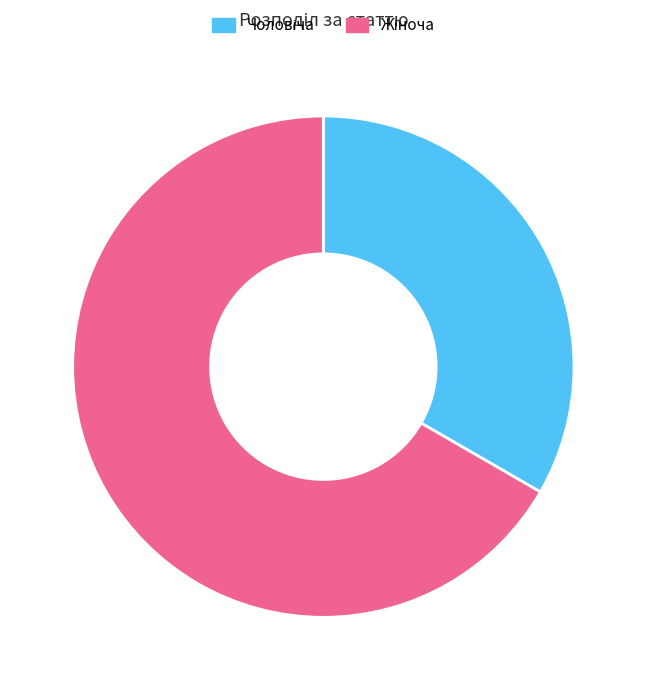

Rank the categories by value from highest to lowest.

Жіноча, Чоловіча